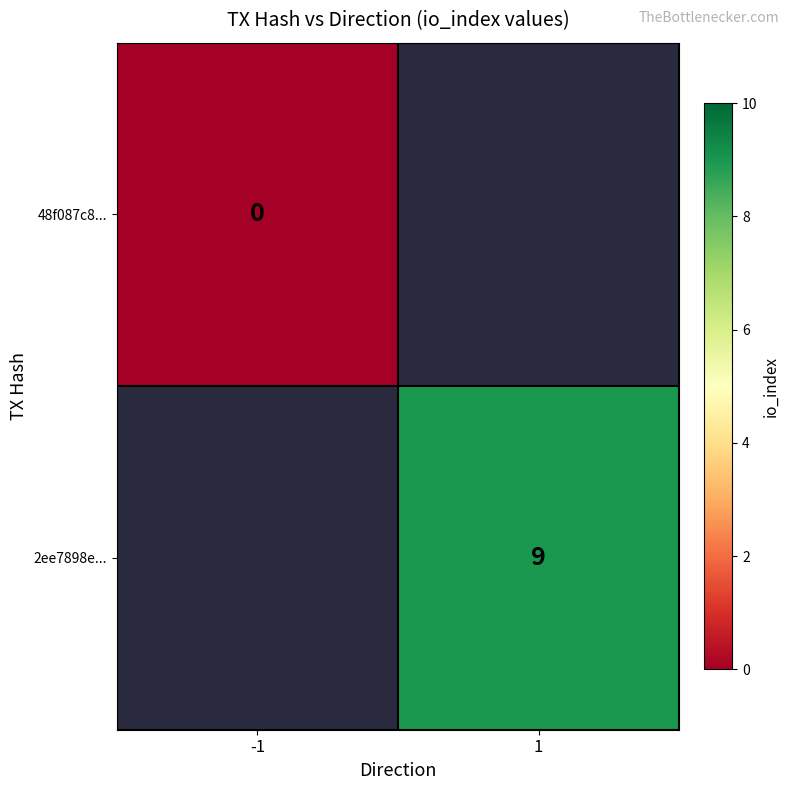

Is it true that 2ee7898e... equals 9 at 1?

True